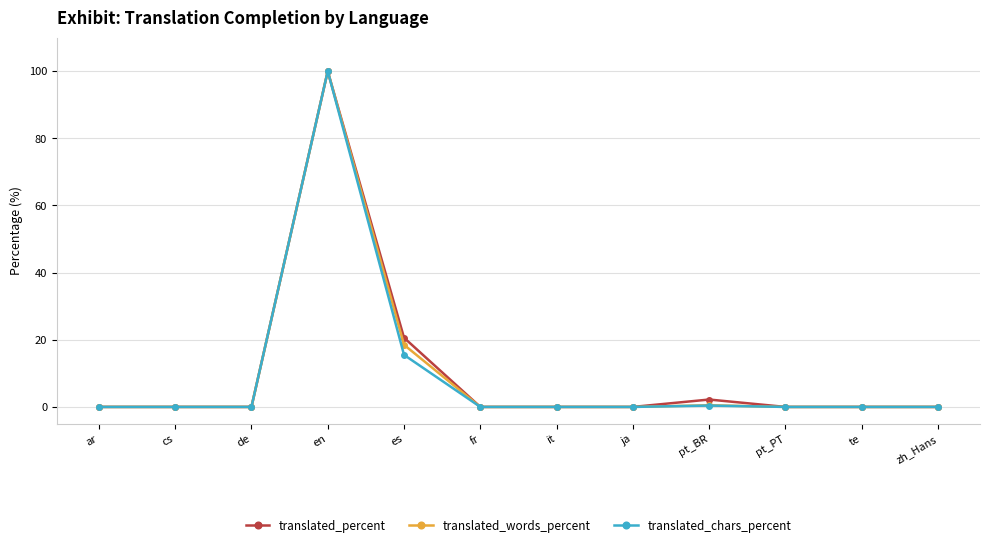

The value of translated_words_percent at te is 0.0. True or false?

True